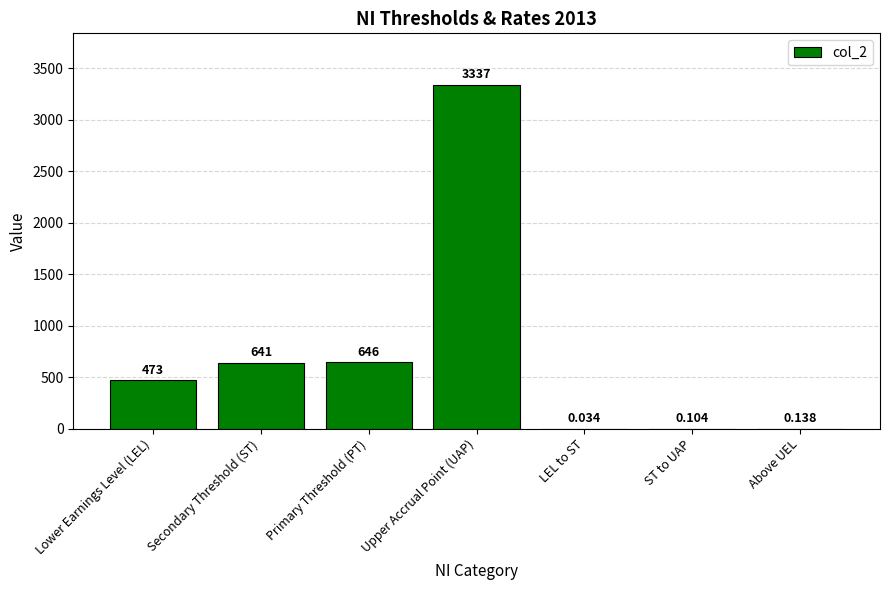

Where is the data nearest to the value 1668?

Primary Threshold (PT)